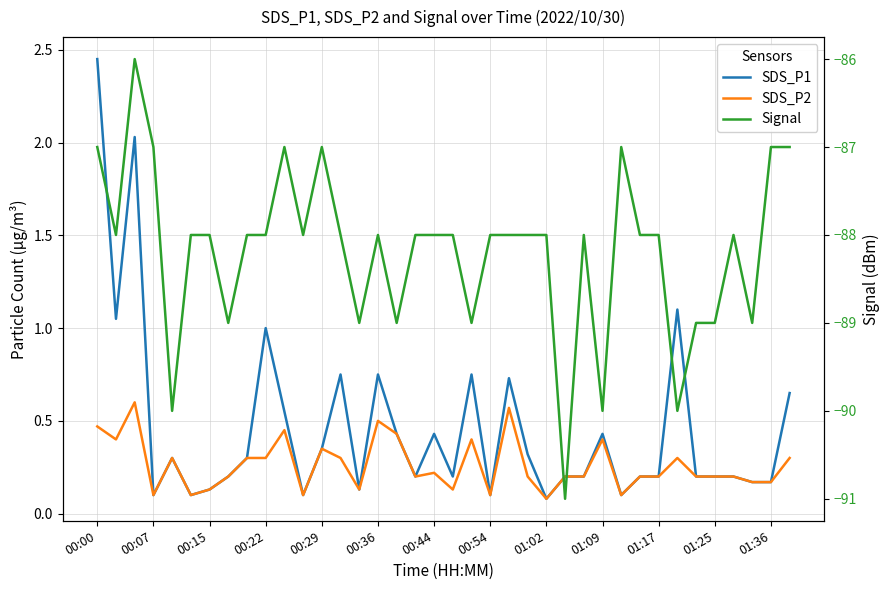

Is it true that SDS_P2 equals 0.1 at 00:29?

False